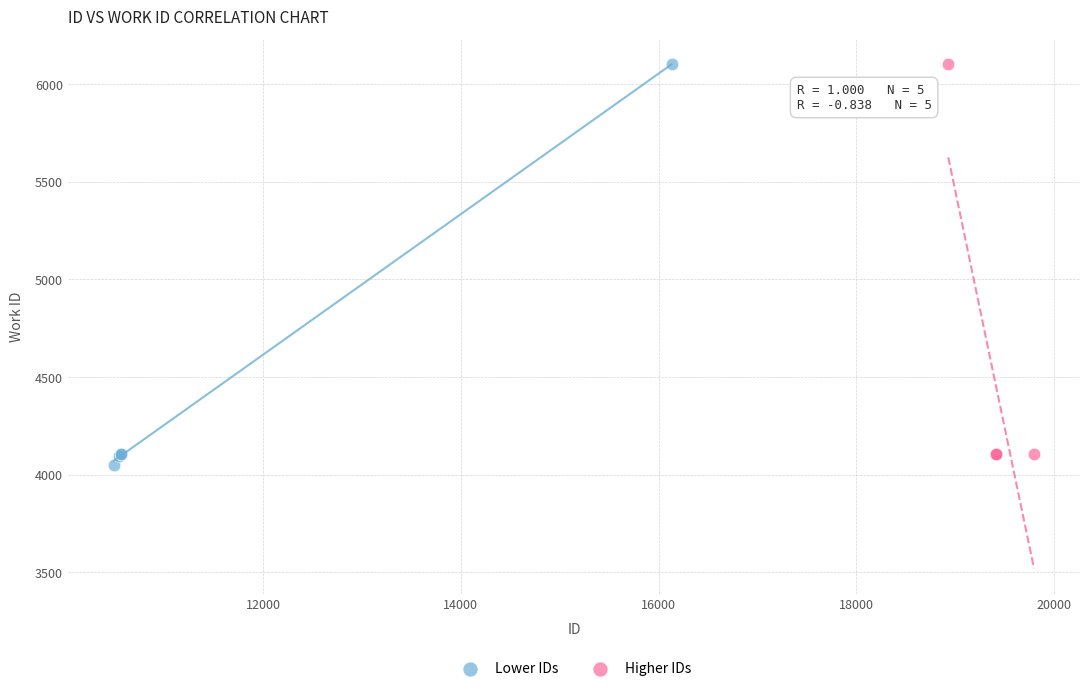

What are all the series names shown in the legend?

Lower IDs, Higher IDs